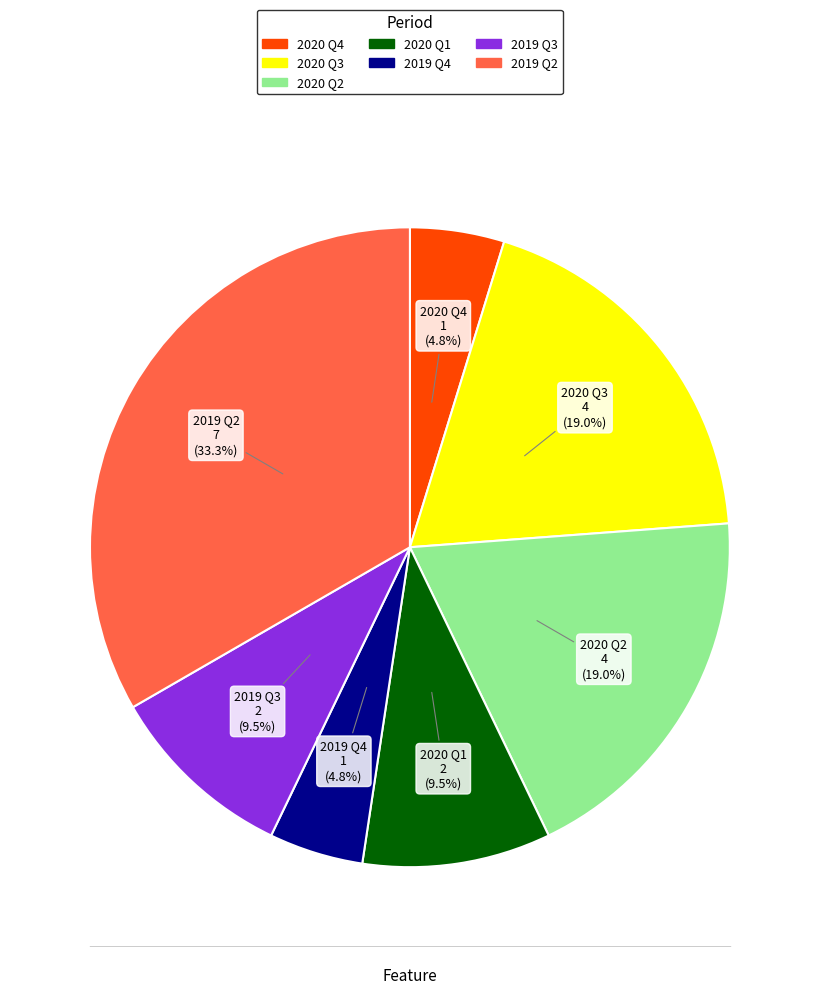

Between 2019 Q3 and 2019 Q2, which is larger?

2019 Q2